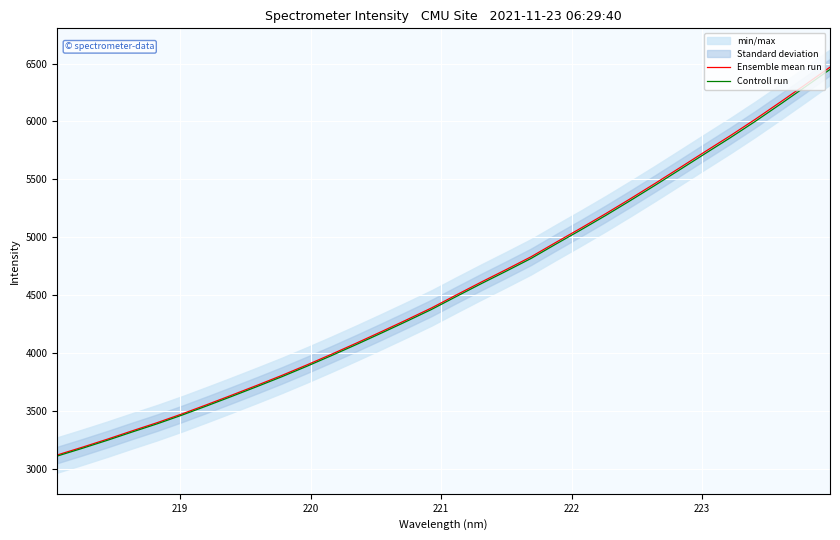

What is the lowest value of the Ensemble mean run series?

3117.7